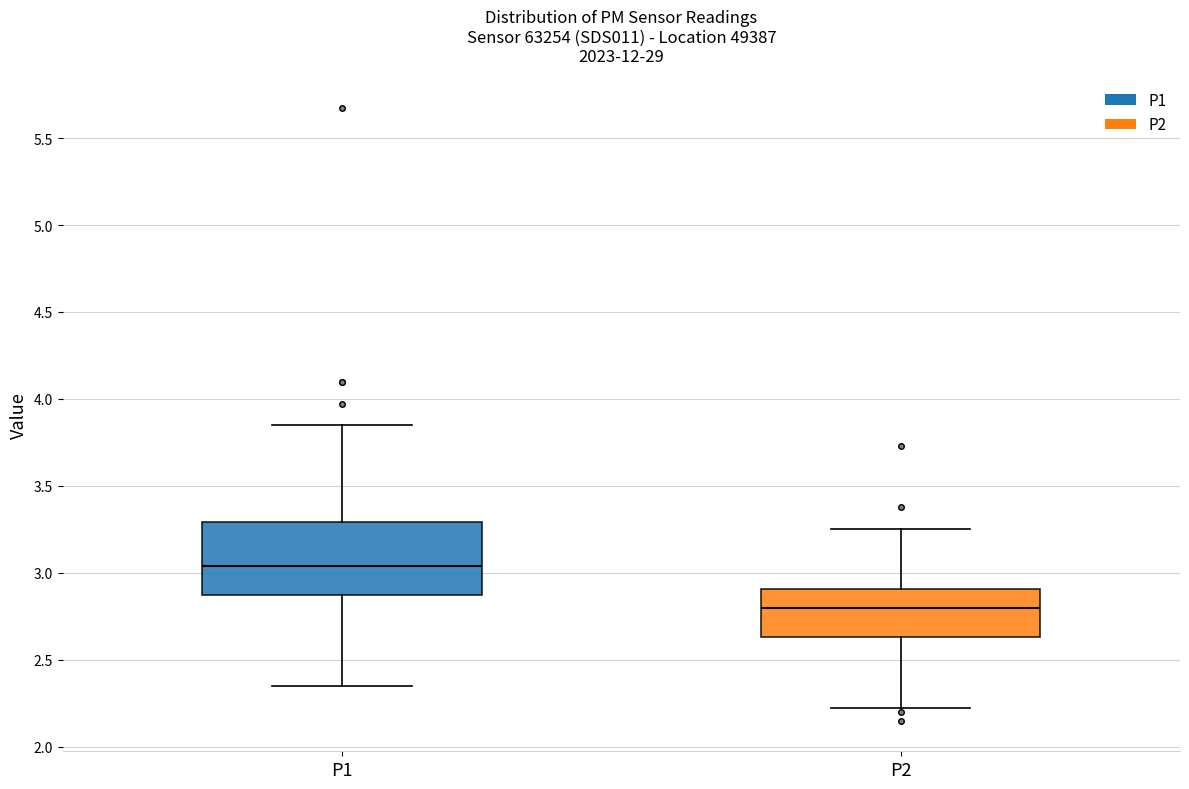

Reading left to right, read every box against the y-axis: the position of its median line, the range the box covers, and the ends of its whiskers. The values are not printed on the chart, so give them approximately, as read against the axis.

P1: median 3.05, box 2.85 to 3.30, whiskers 2.35 to 3.85
P2: median 2.80, box 2.65 to 2.90, whiskers 2.20 to 3.25